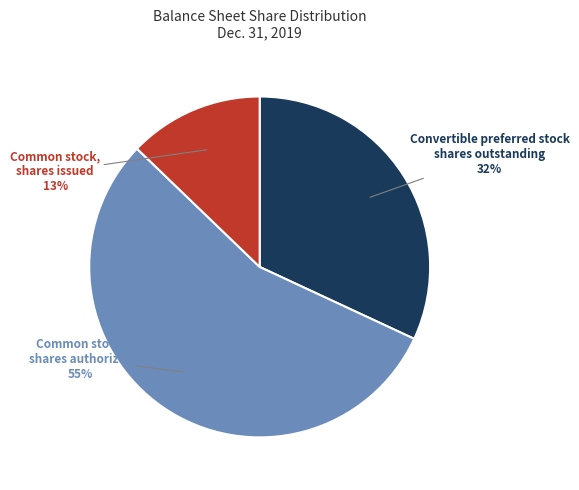

Is there any slice that represents more than half of the pie?

Yes